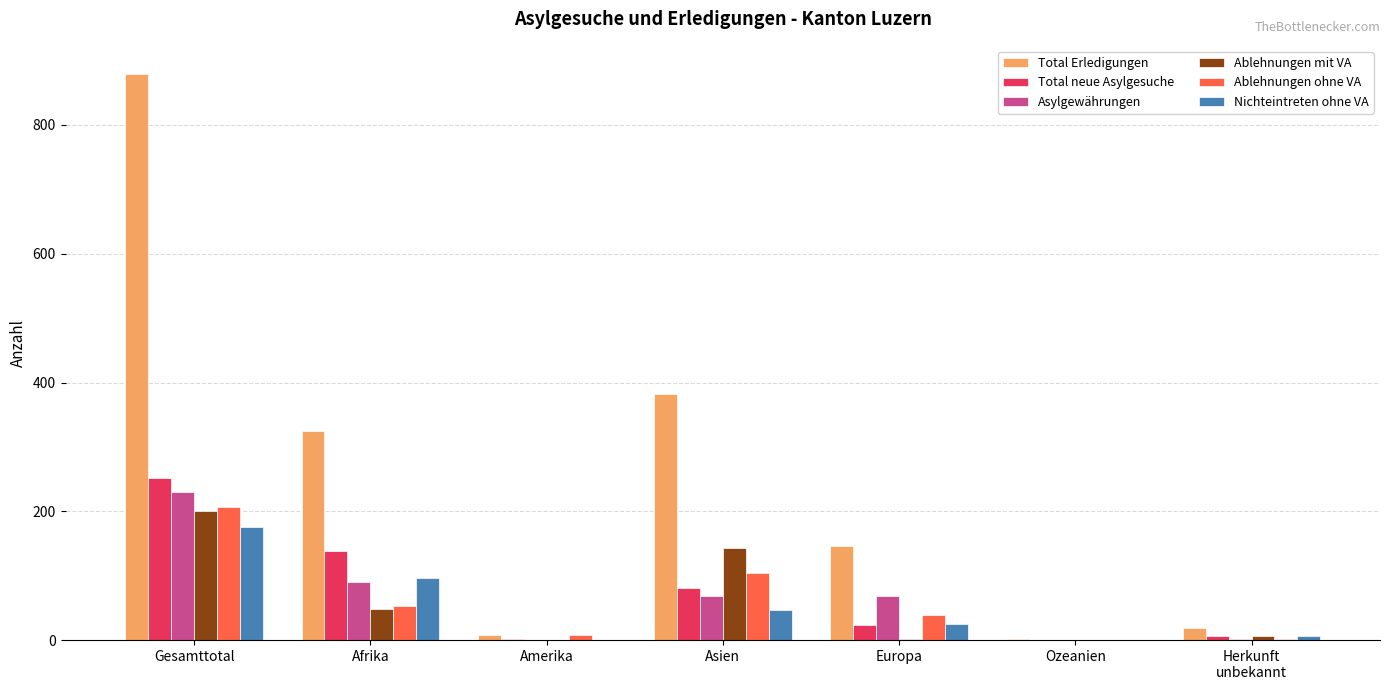

At which category is the sum across all series the highest?

Gesamttotal